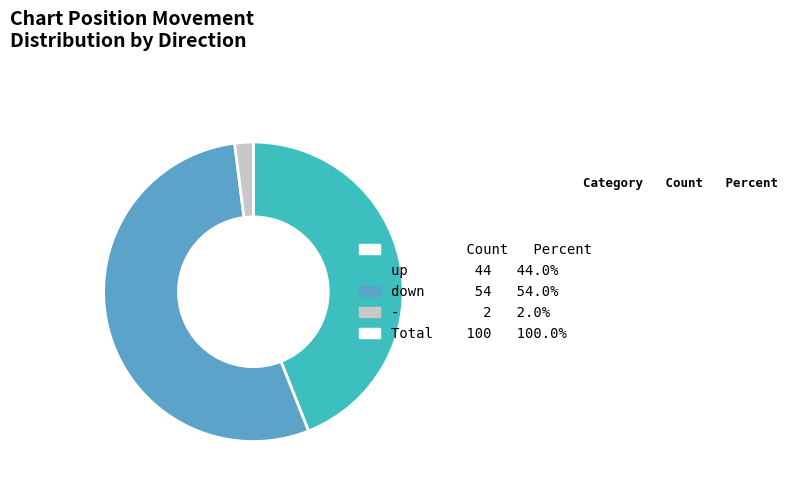

How many segments does this pie chart have?

3